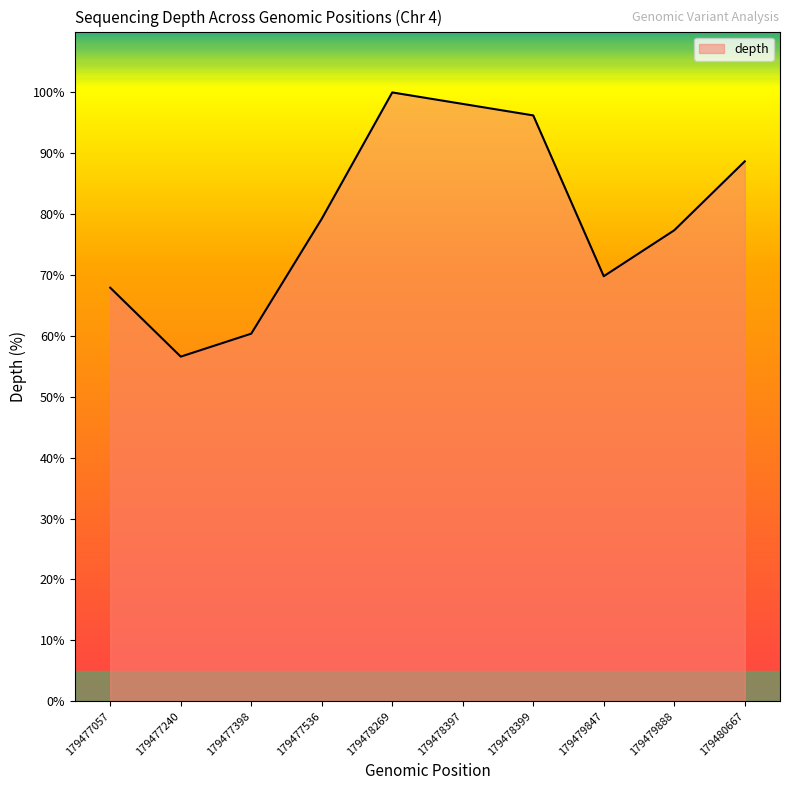

Rank the categories by value from highest to lowest.

179478269, 179478397, 179478399, 179480667, 179477536, 179479888, 179479847, 179477057, 179477398, 179477240